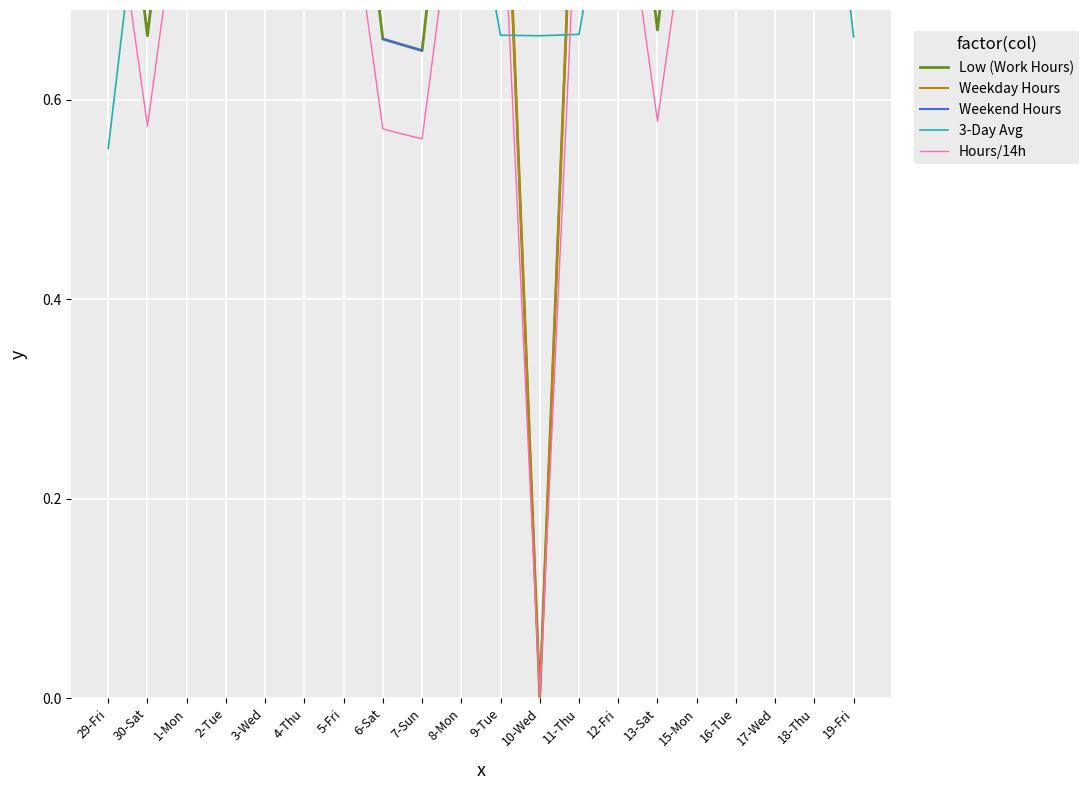

What is the difference between the maximum and minimum values in the Hours/14h series?

0.9